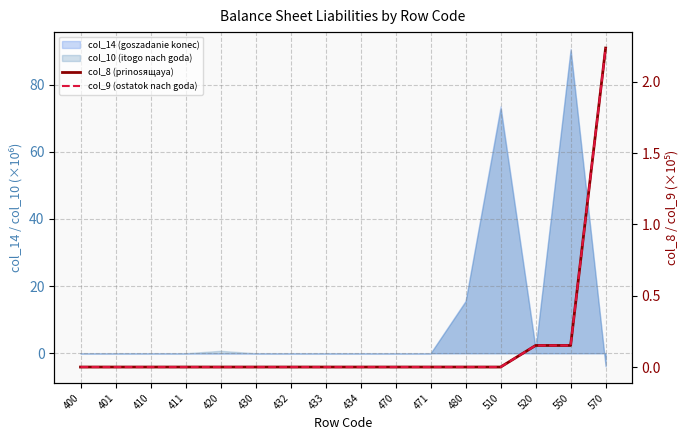

True or false: col_9 (ostatok nach goda) and col_8 (prinosящaya) intersect in this chart.

False